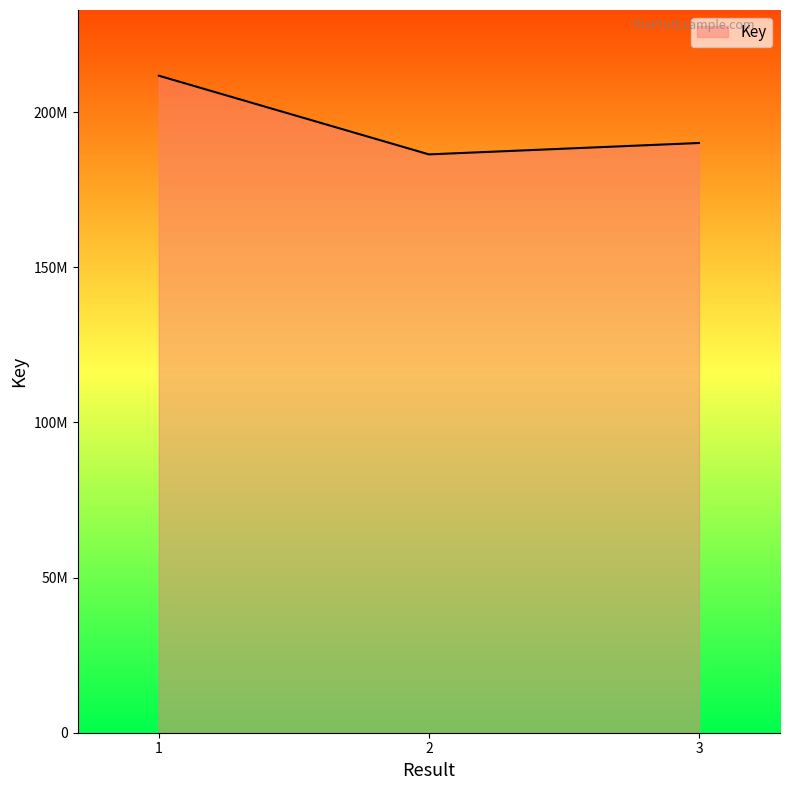

Between 3 and 1, which is larger?

1